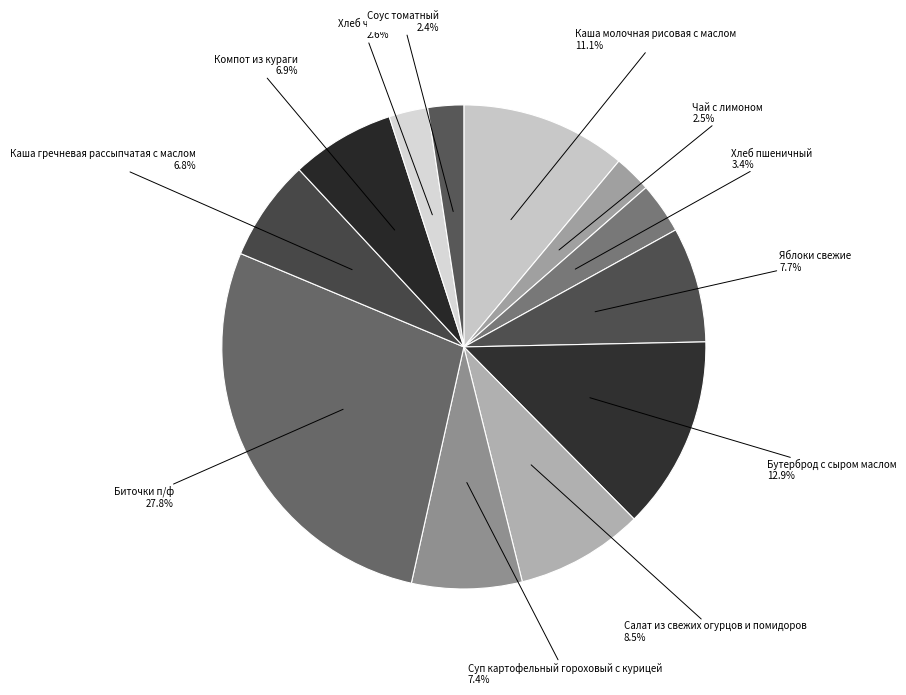

Combined, what portion of the pie is Бутерброд с сыром маслом and Каша гречневая рассыпчатая с маслом?

19.7%